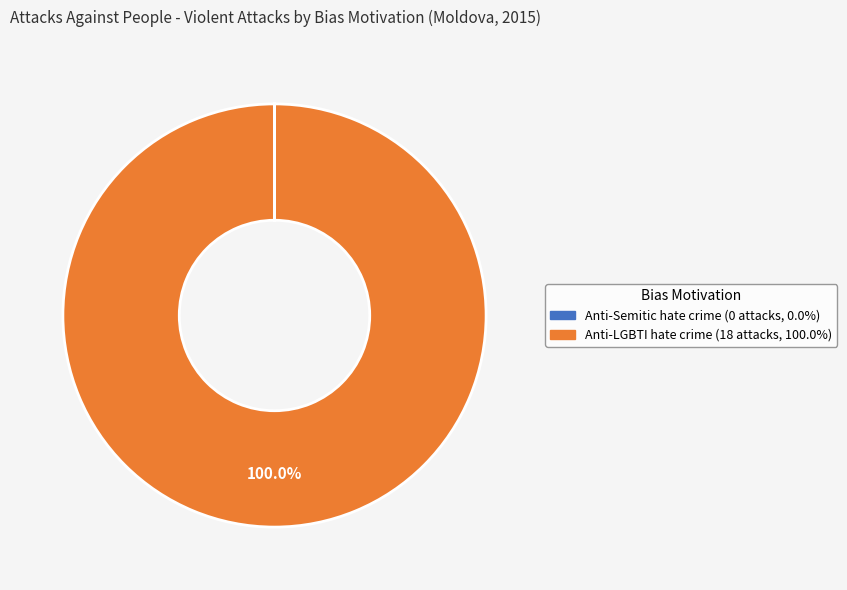

Does any single category account for the majority?

Yes